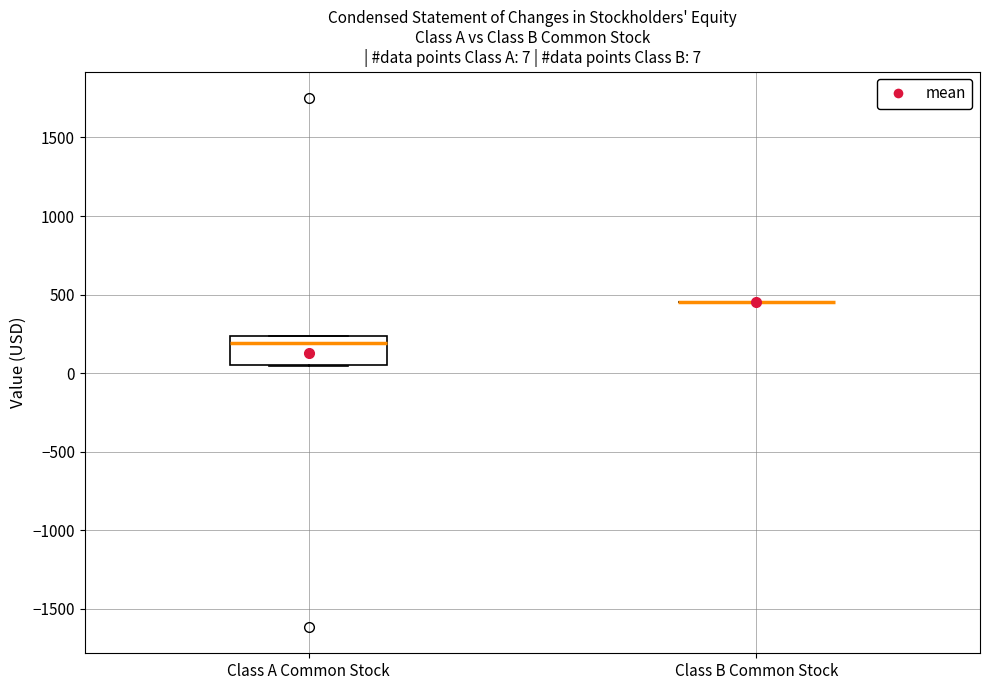

Comparing the boxes themselves (not the whiskers), which one is the tallest?

Class A Common Stock